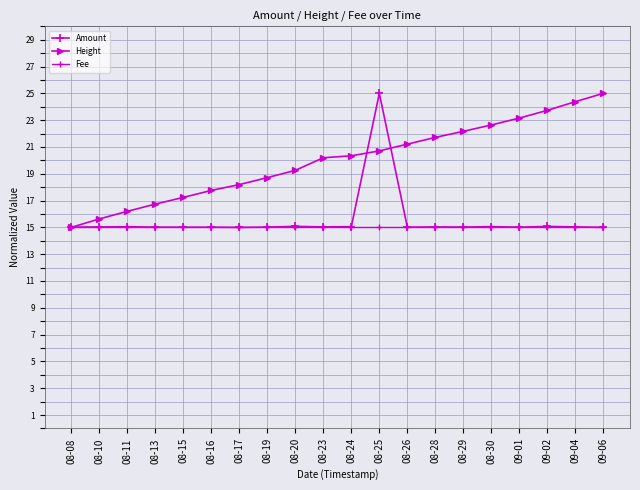

In Amount, how many points are lower than both neighbors (excluding endpoints)?

5